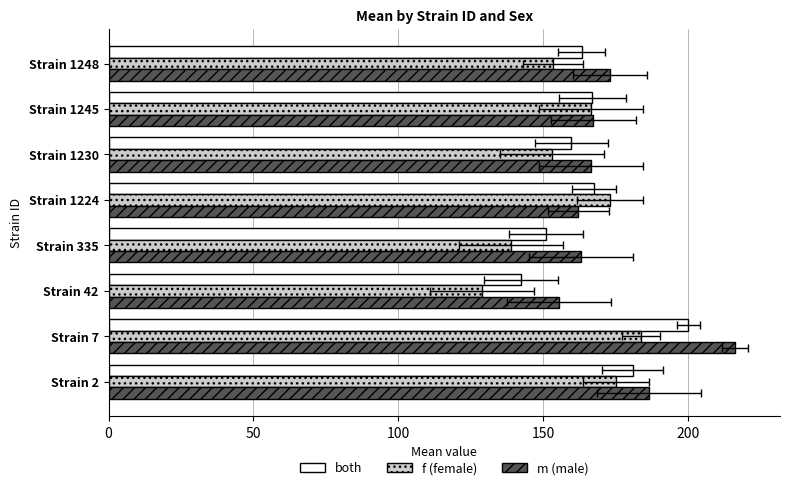

Are the bars horizontal?

Yes